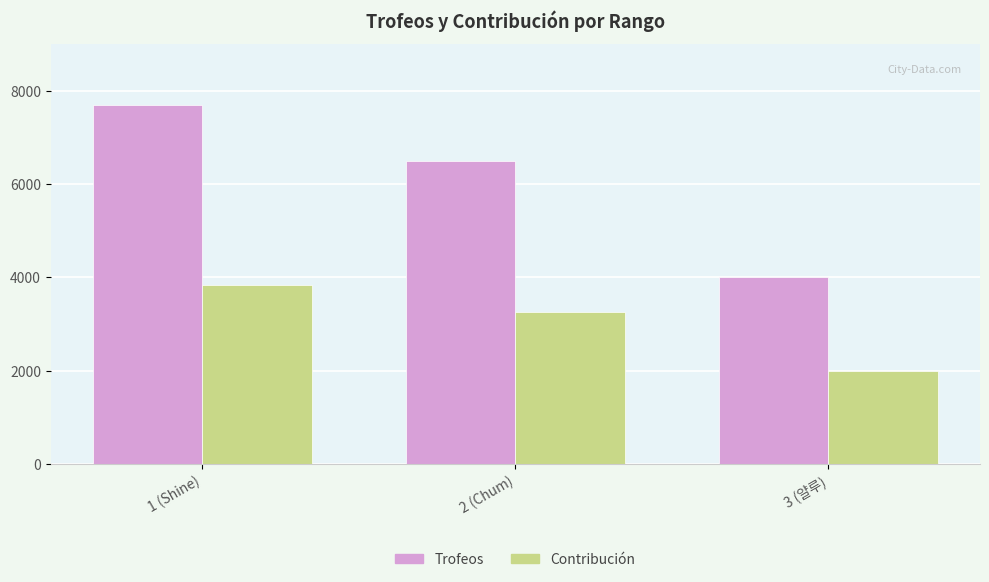

How many Trofeos values are between 4014 and 7682?

3